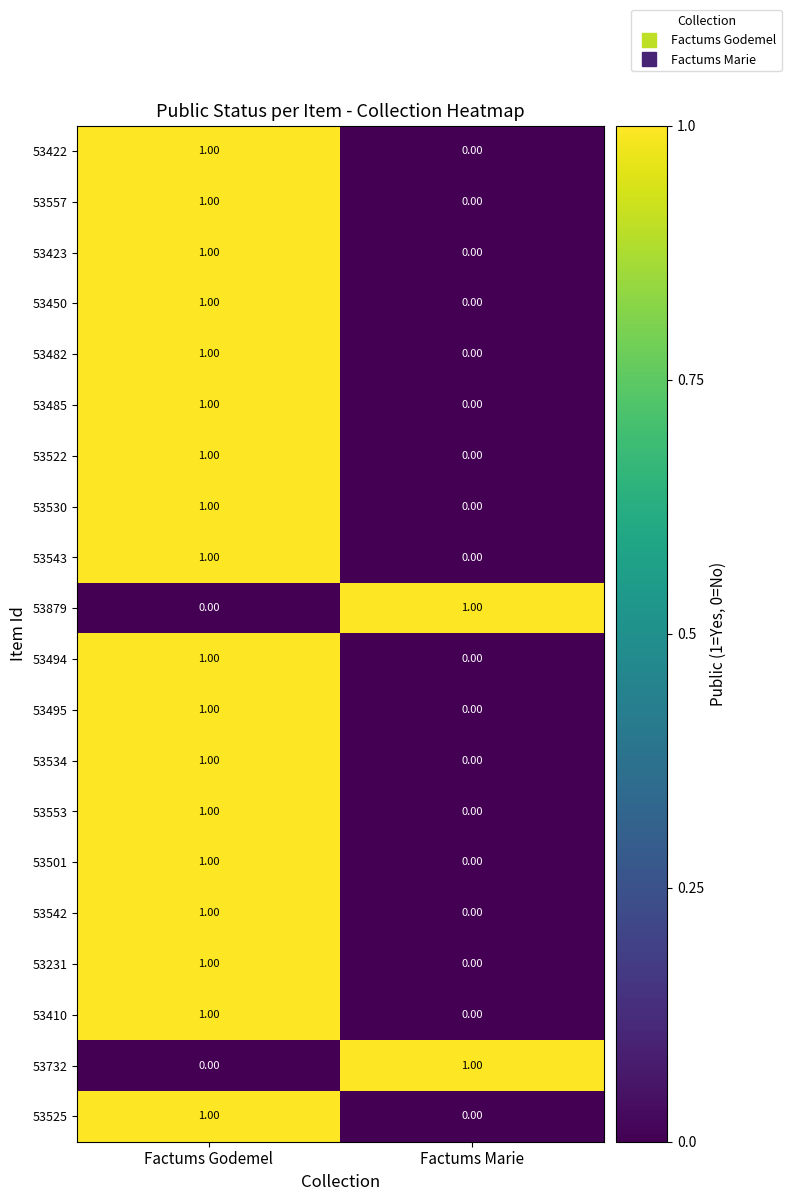

Which category has the highest value in the 53501 series?

Factums Godemel